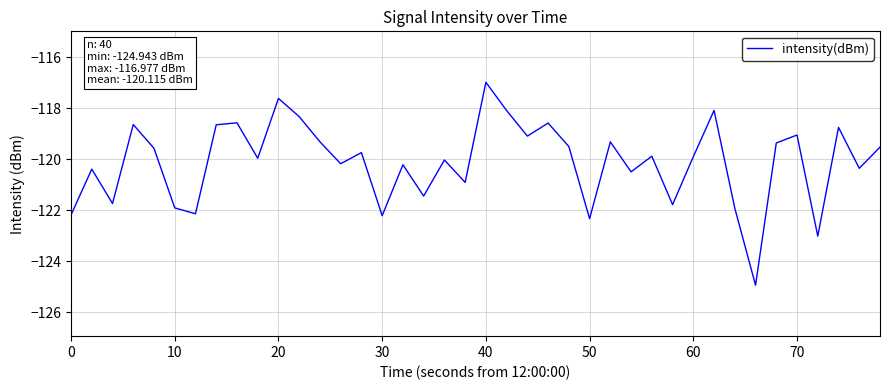

What is the difference between the maximum and minimum values?

8.0